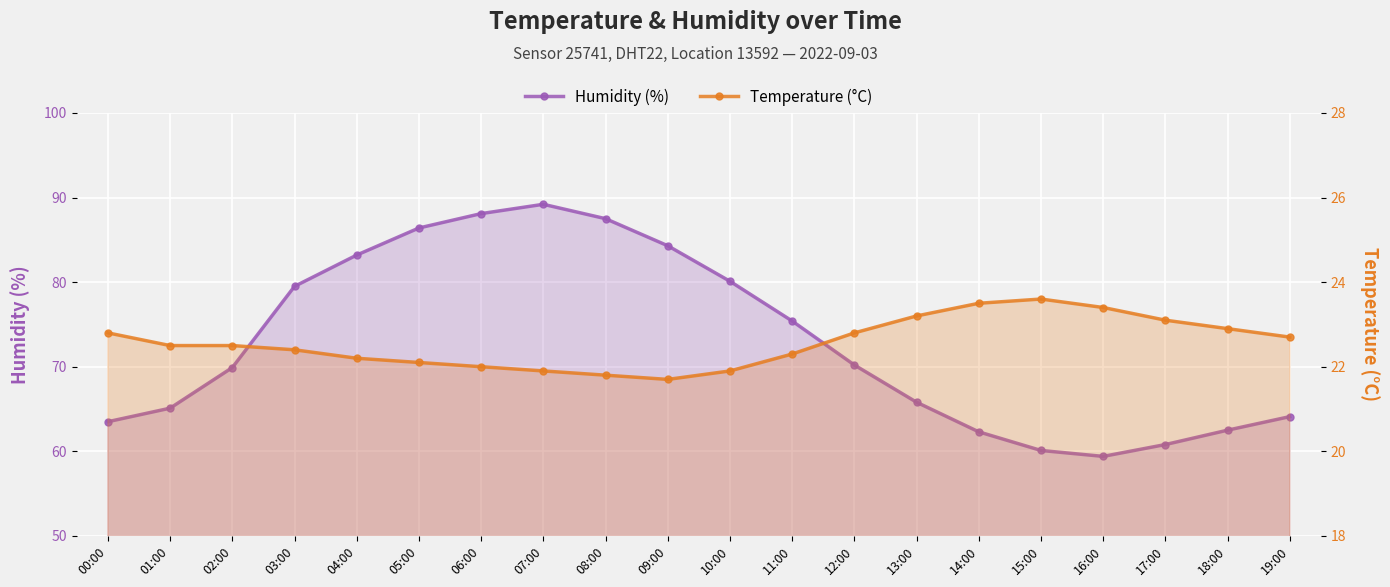

Reading left to right, extract all data points from this chart.

Humidity (%): 63.5	65.1	69.9	79.5	83.2	86.4	88.1	89.2	87.5	84.3	80.1	75.4	70.2	65.8	62.3	60.1	59.4	60.8	62.5	64.1
Temperature (°C): 22.8	22.5	22.5	22.4	22.2	22.1	22.0	21.9	21.8	21.7	21.9	22.3	22.8	23.2	23.5	23.6	23.4	23.1	22.9	22.7